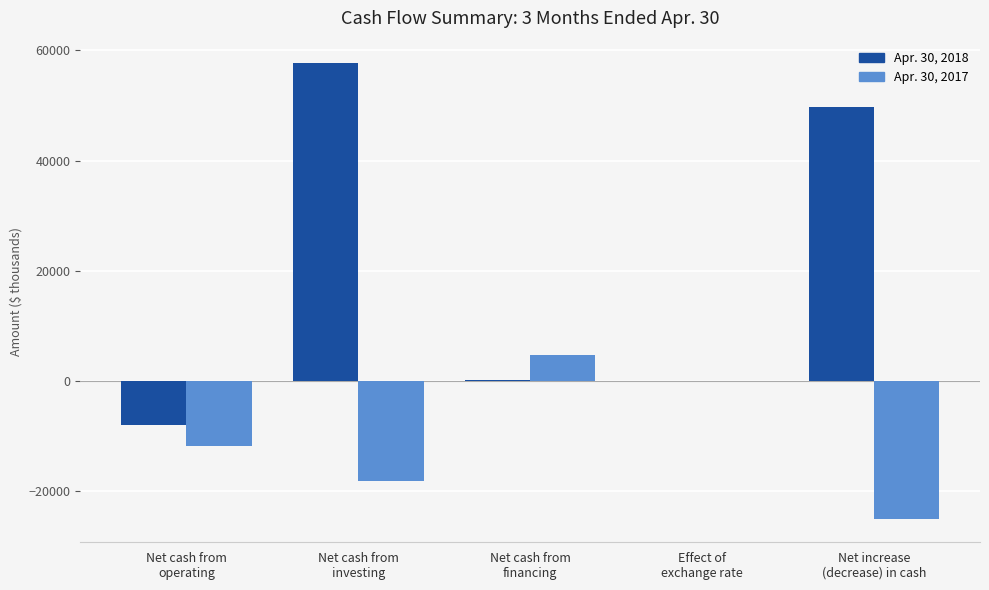

Which series has the largest total across all categories?

Apr. 30, 2018